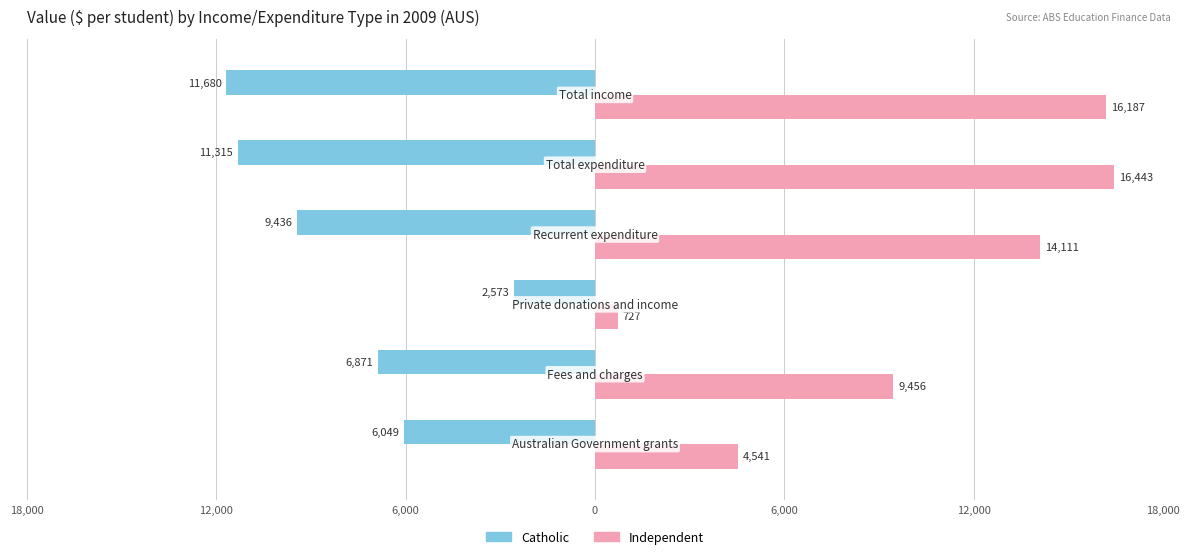

What are all the series names shown in the legend?

Catholic, Independent